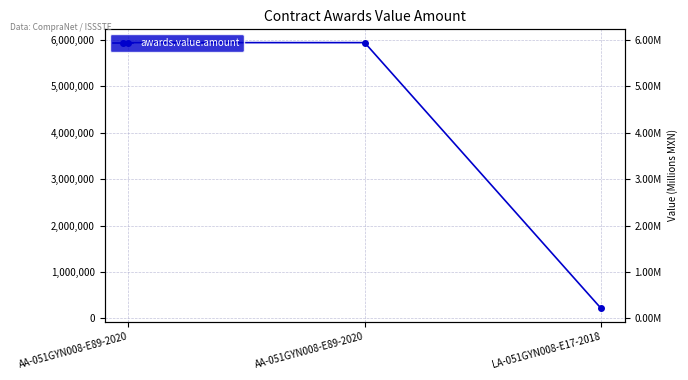

How many values are between 219240 and 5940000?

3